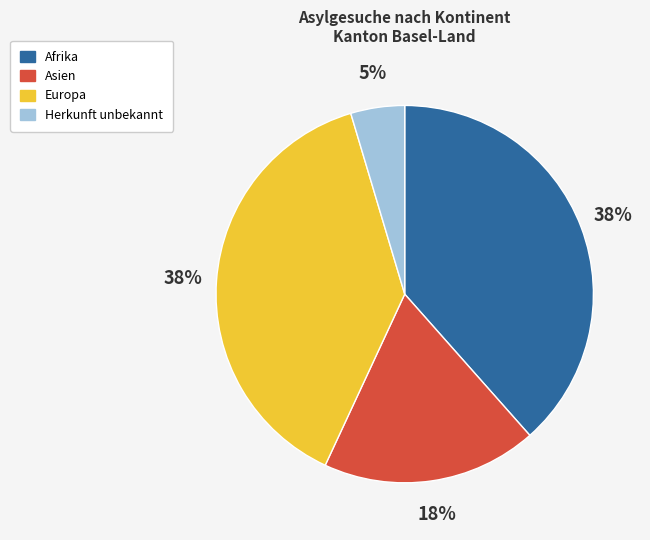

True or false: Herkunft unbekannt accounts for 5% of the total.

True